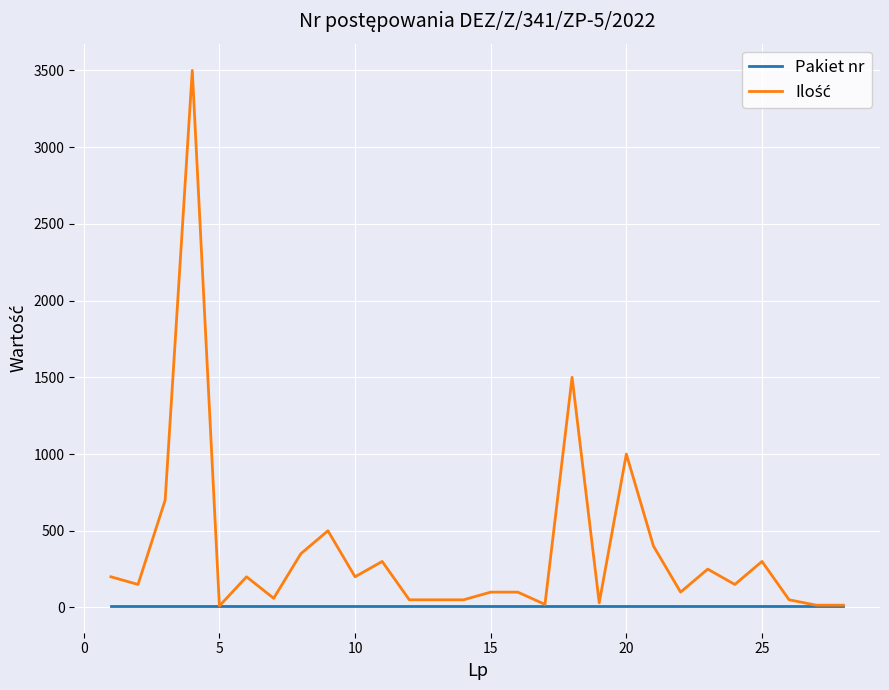

How many lines are shown in the chart?

2